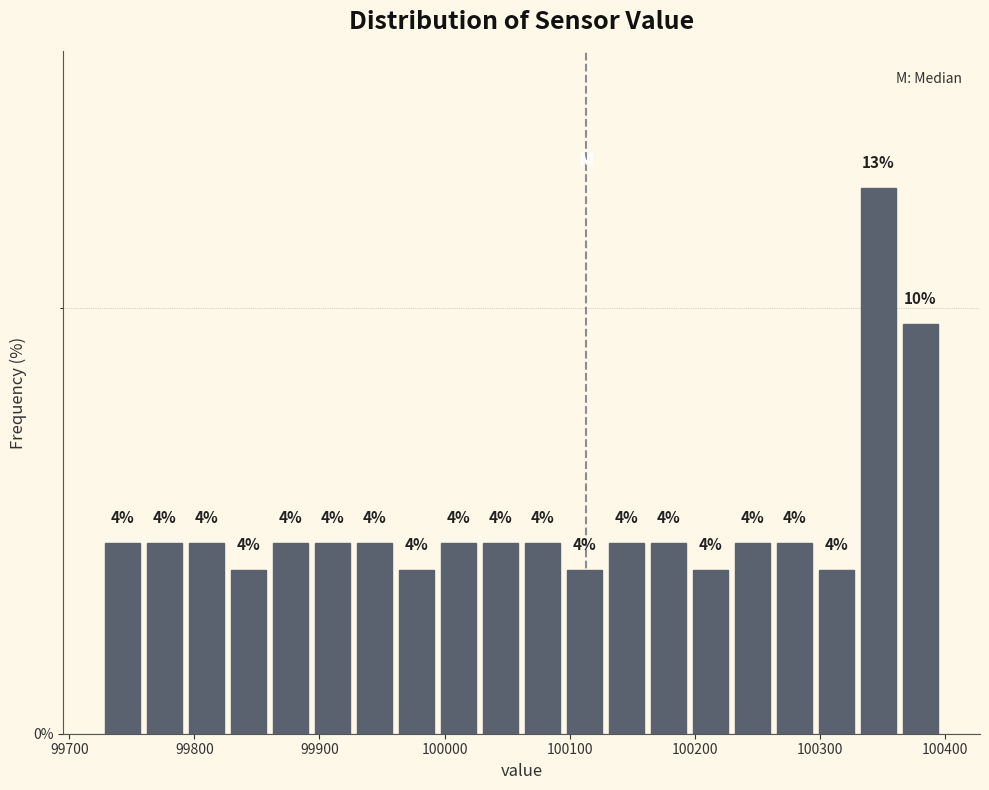

Read against the x-axis, roughly where is the centre of the tallest bar?

100350